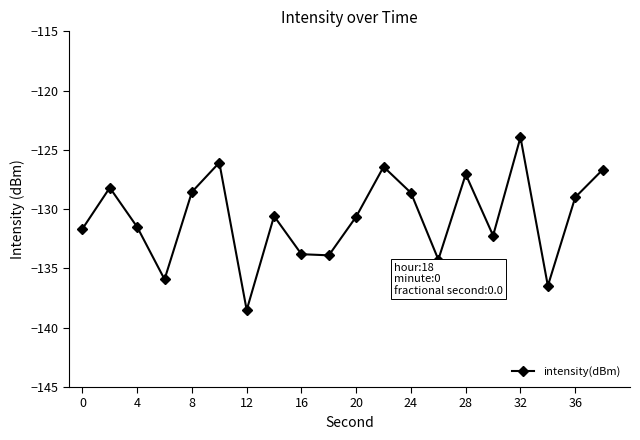

What is the average value?

-130.7